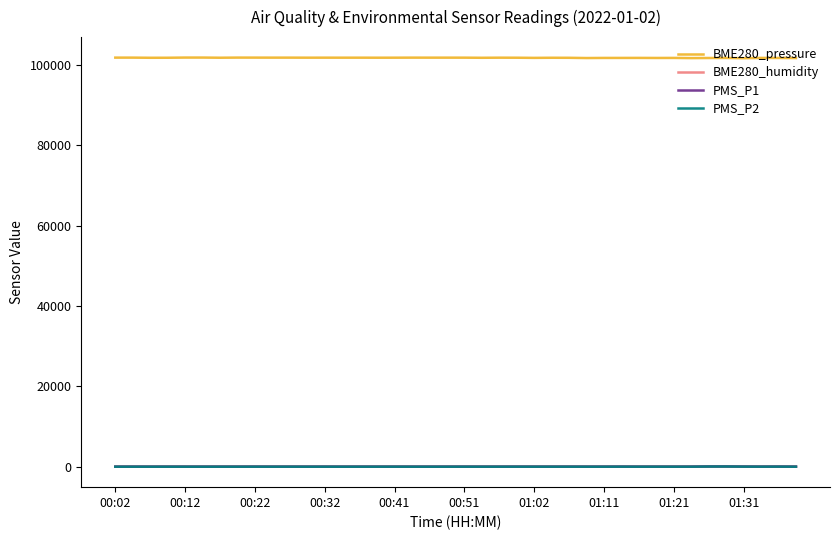

True or false: BME280_pressure and PMS_P2 intersect in this chart.

False